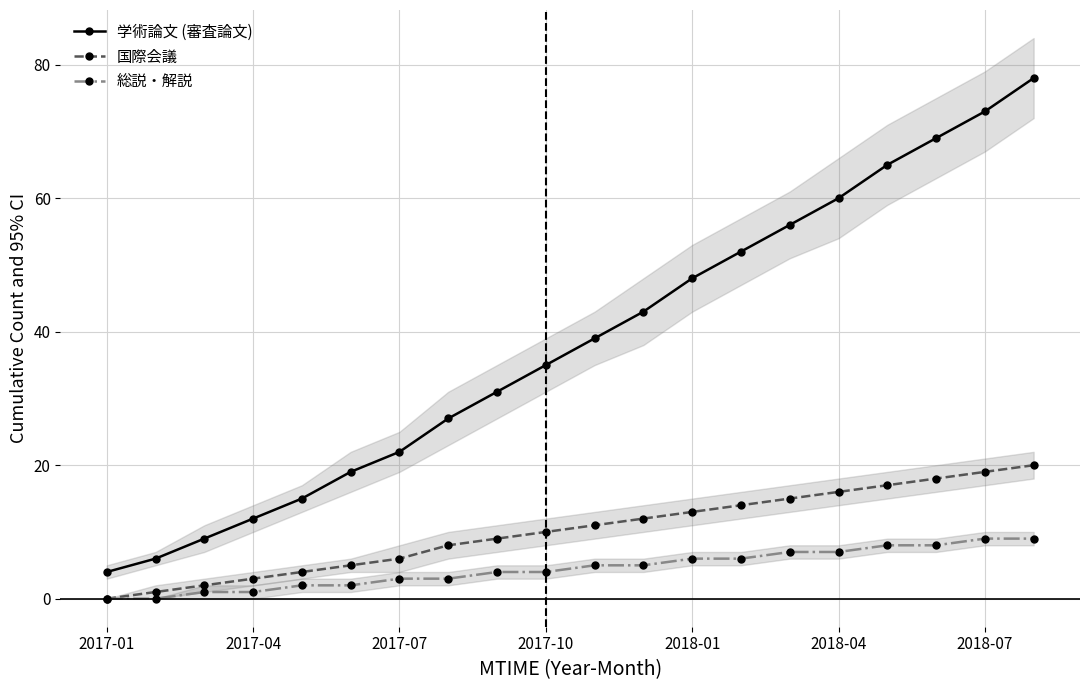

Does the chart have visible grid lines?

Yes